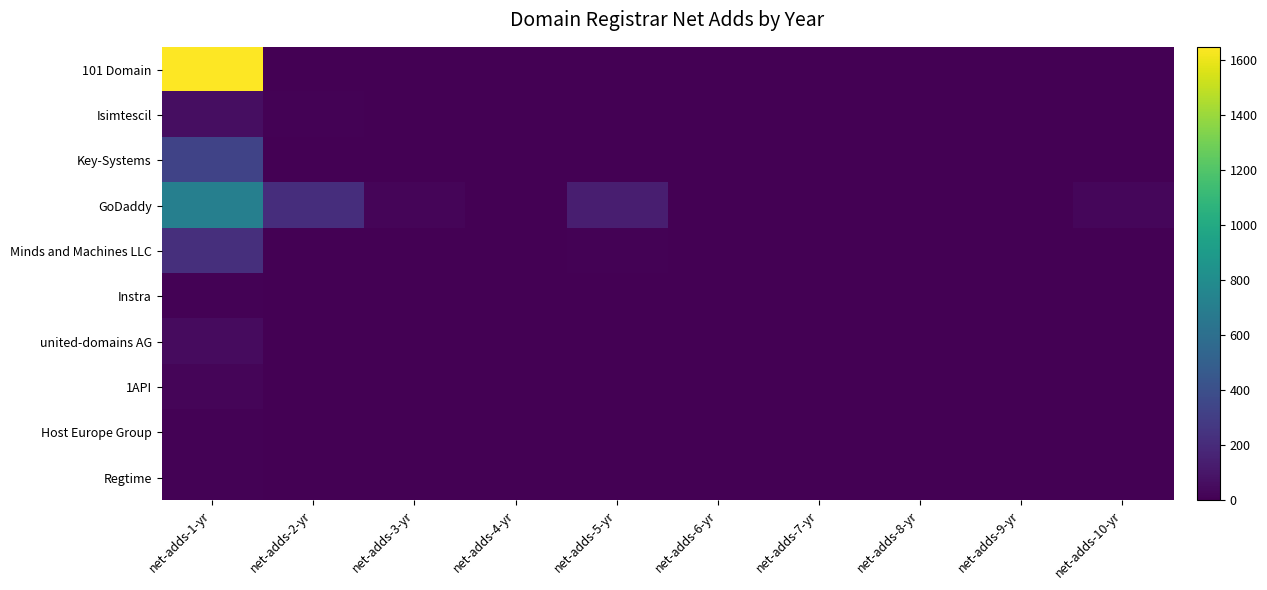

Rank the series at net-adds-3-yr from highest to lowest value.

GoDaddy, 101 Domain, Isimtescil, Minds and Machines LLC, Key-Systems, Instra, united-domains AG, 1API, Host Europe Group, Regtime